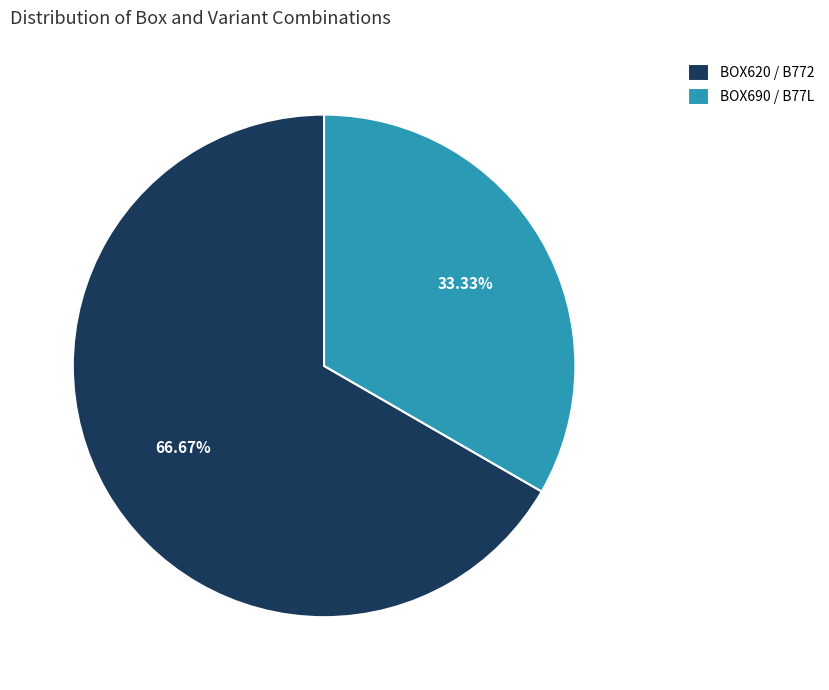

Which slice is the largest?

BOX620 / B772